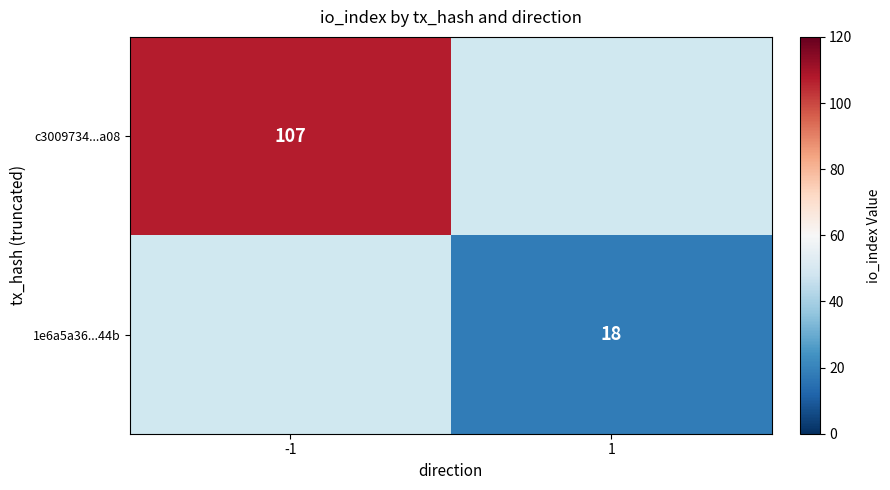

The value of 1e6a5a36...44b at 1 is 26. True or false?

False